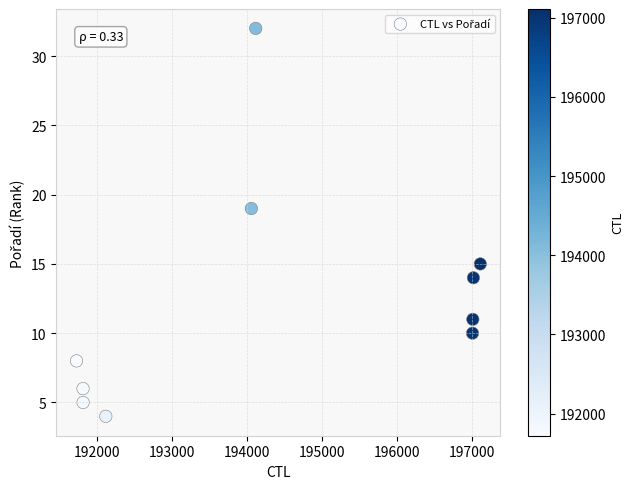

What is the average X value?

194376